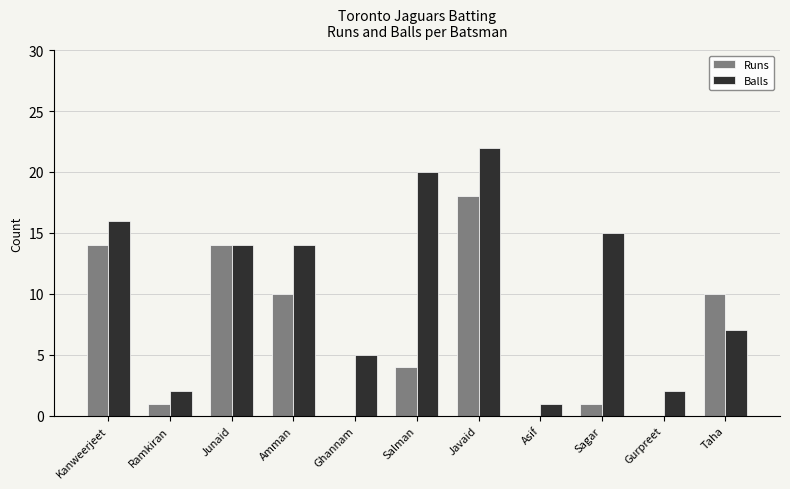

Which series has the largest range (max minus min)?

Balls